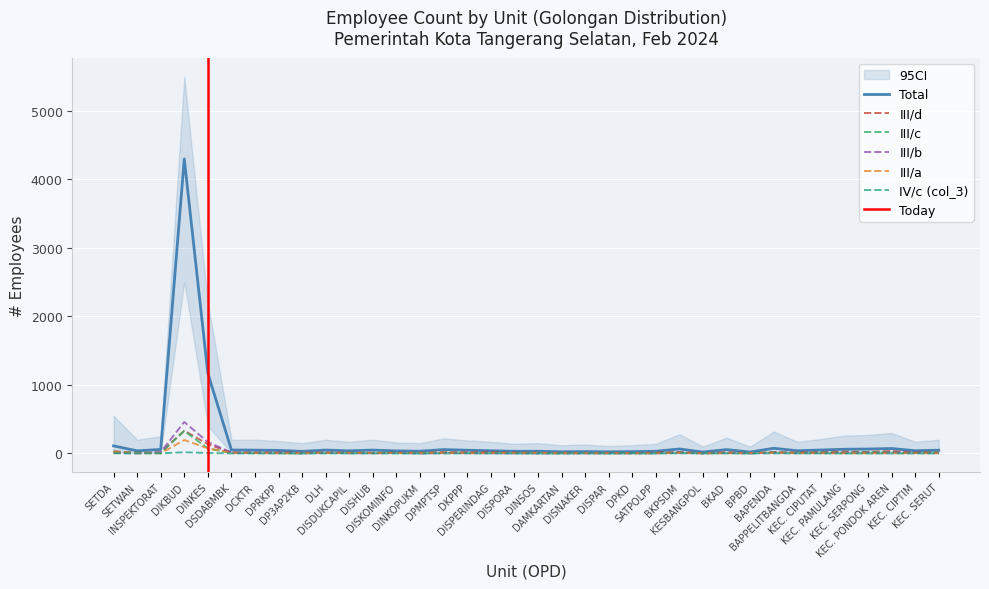

What is the value of the III/b point at the 29th from the left?

11